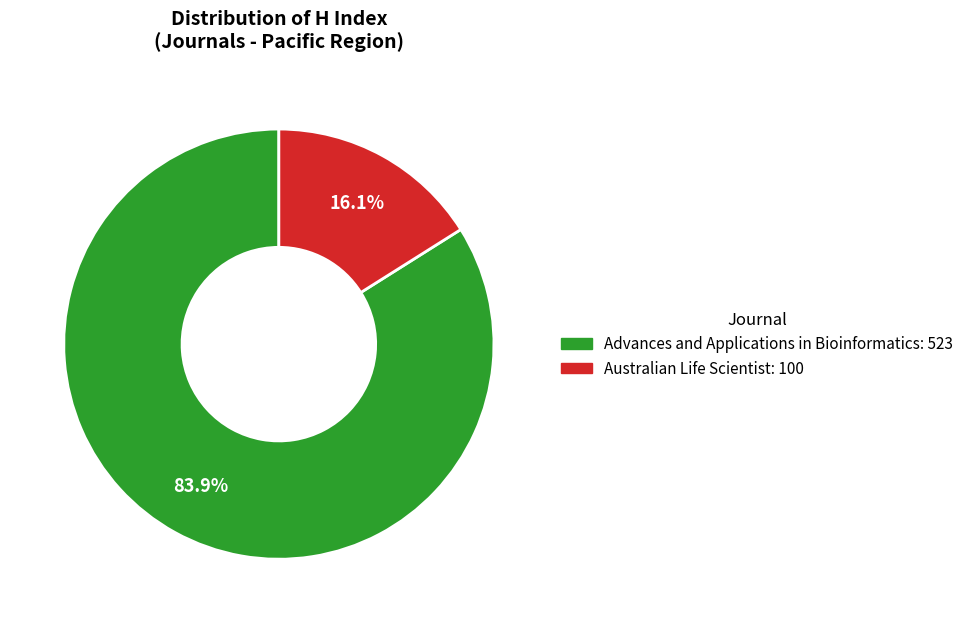

How many slices are in this pie chart?

2